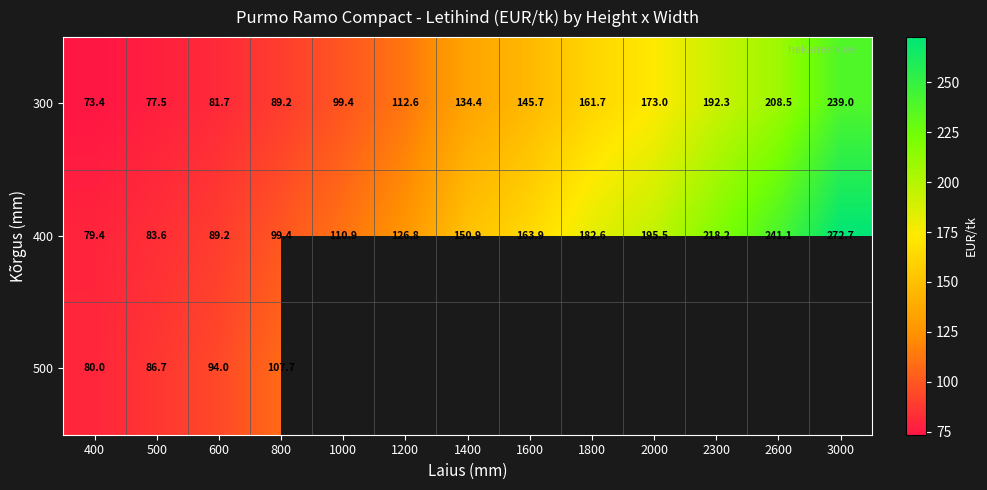

Where is 400 nearest to the value 176?

1800